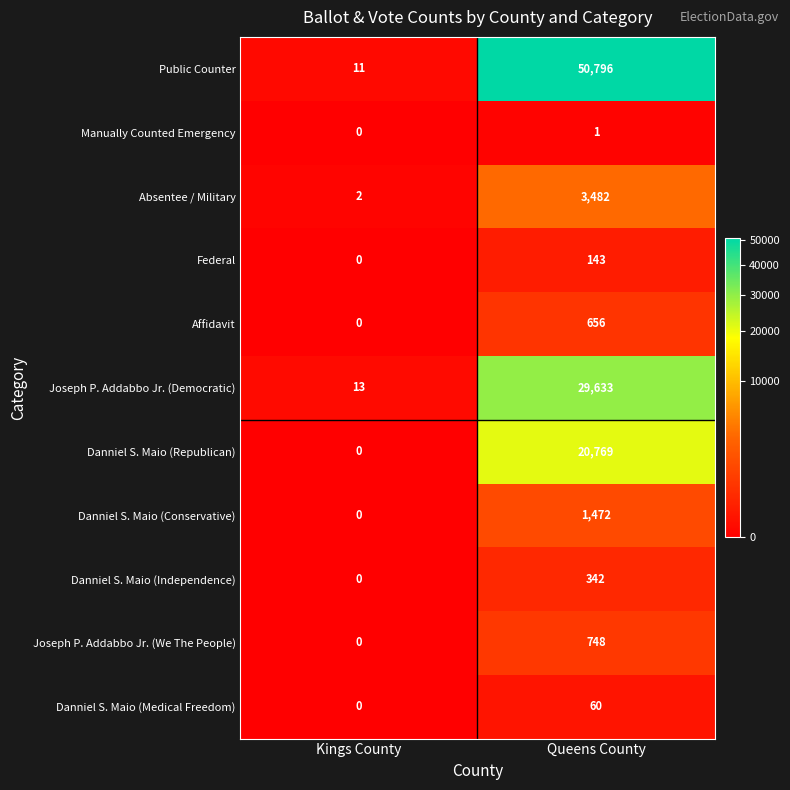

What is the greatest value displayed?

50796